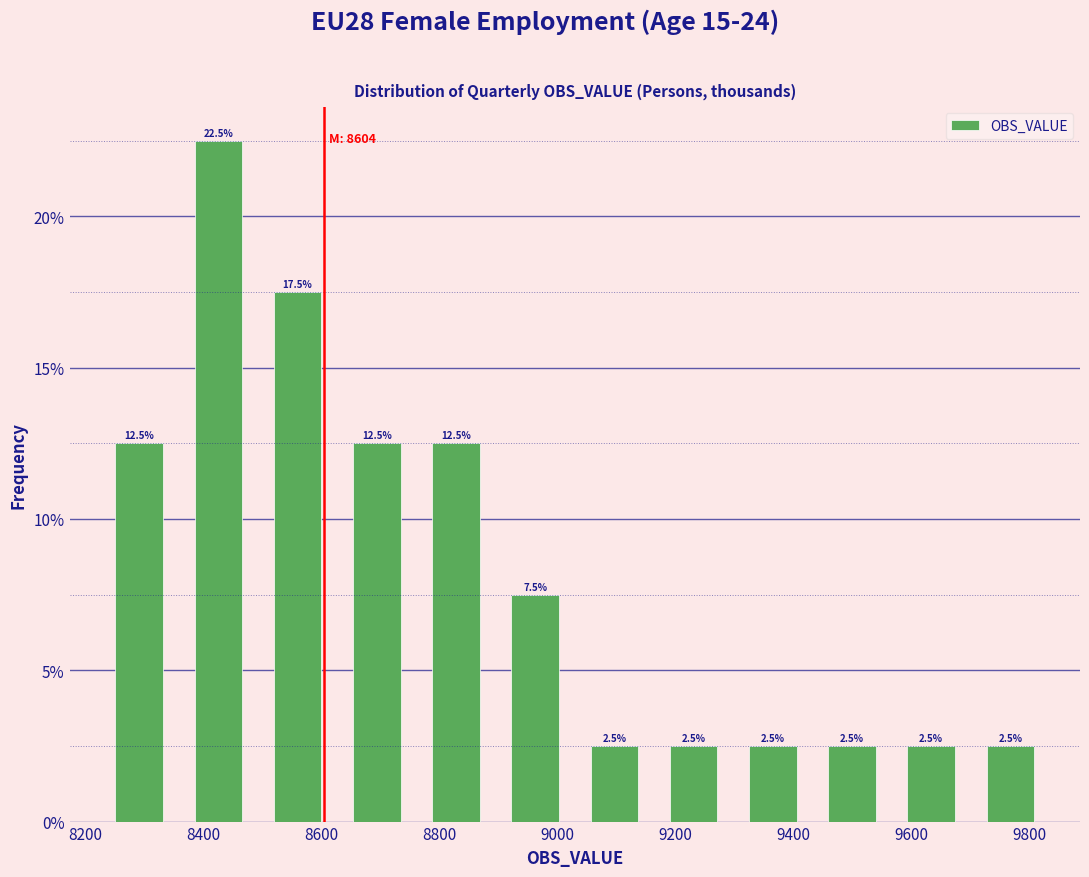

How tall is the bar that spans 8900 to 9020 on the x-axis? The bar edges are not printed on the chart, so give them approximately, as read against the axis.

7.5